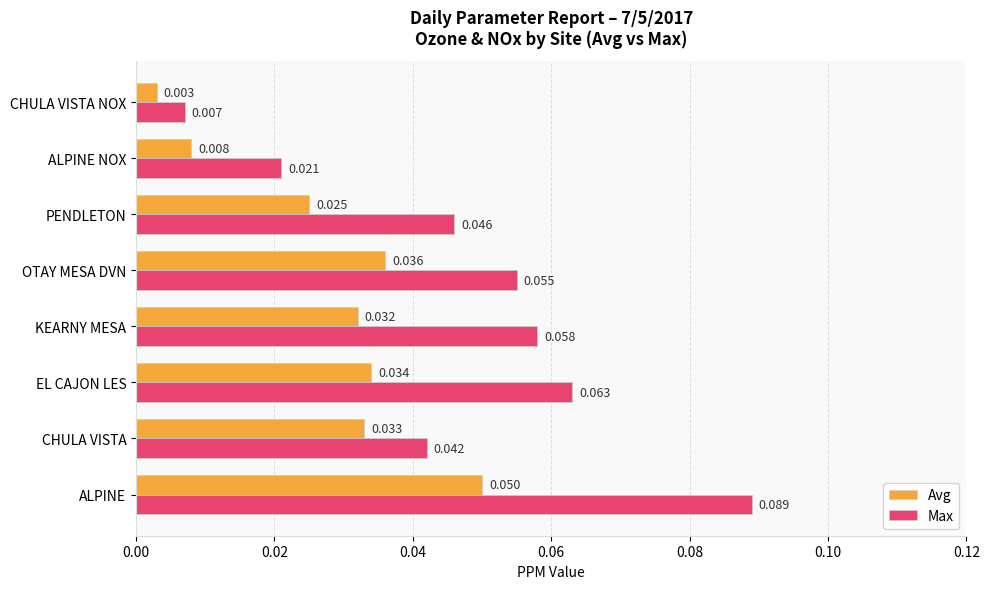

Which series changed the most between ALPINE and ALPINE NOX?

Max